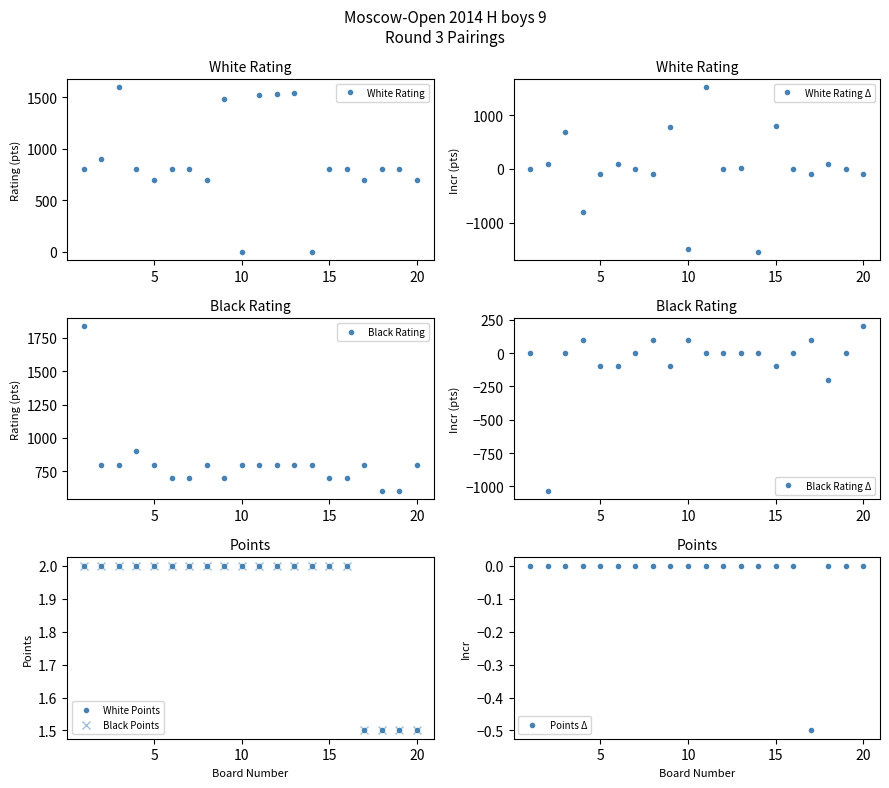

What is the difference between the maximum and minimum values in the Black Rating series?

1236.0